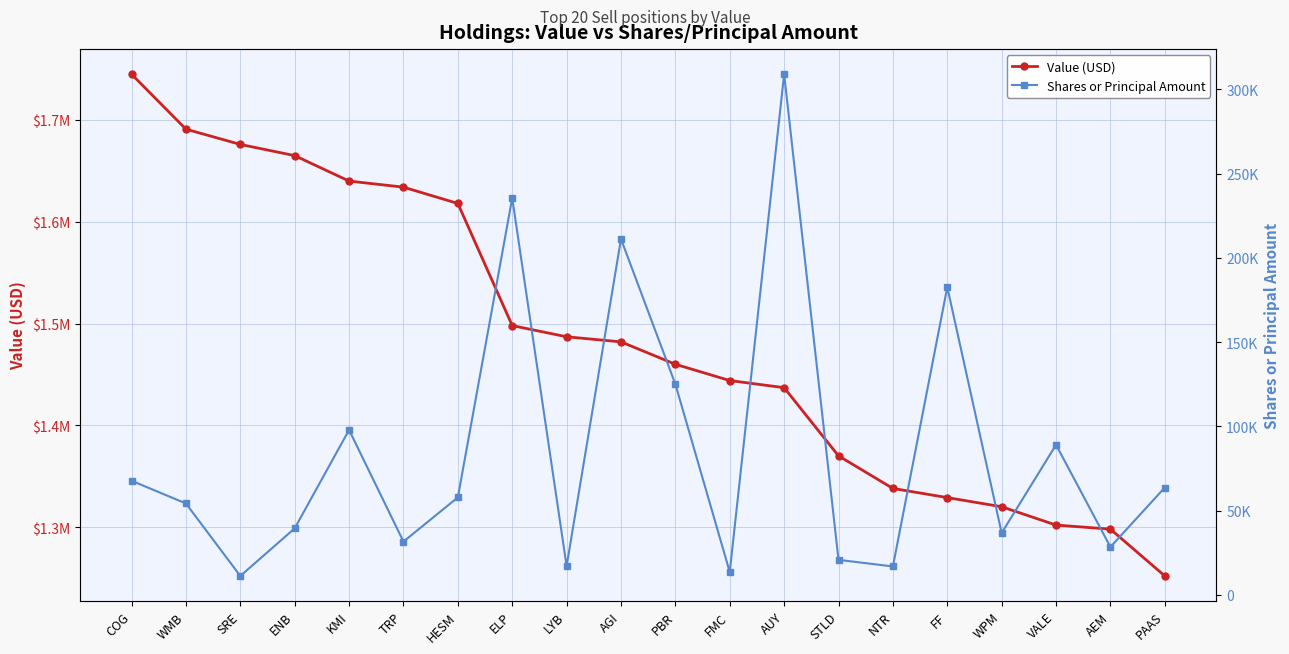

Is it true that Value (USD) equals 983919 at ENB?

False